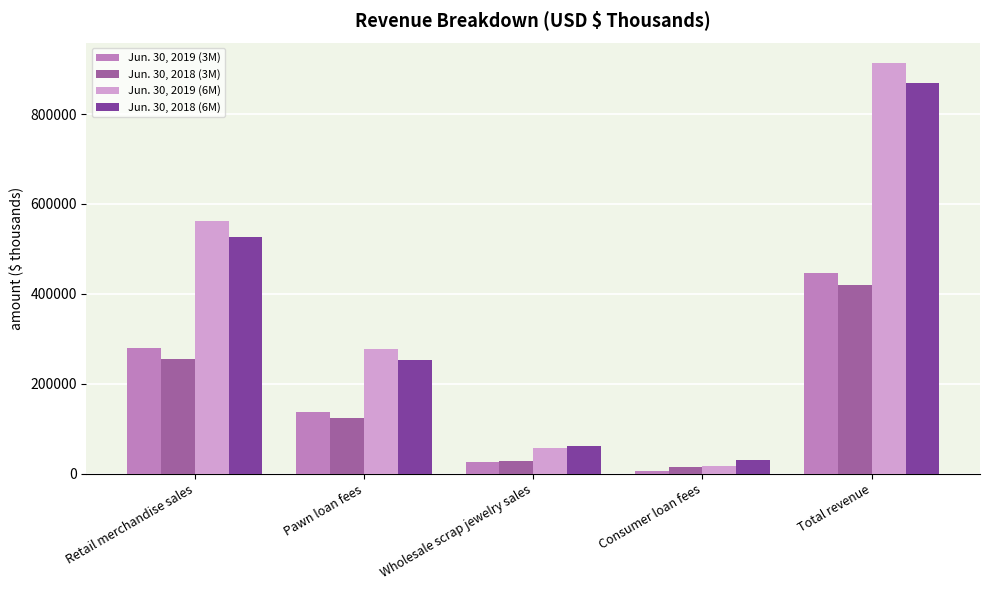

What is the difference between the maximum and minimum values in the Jun. 30, 2019 (6M) series?

897801